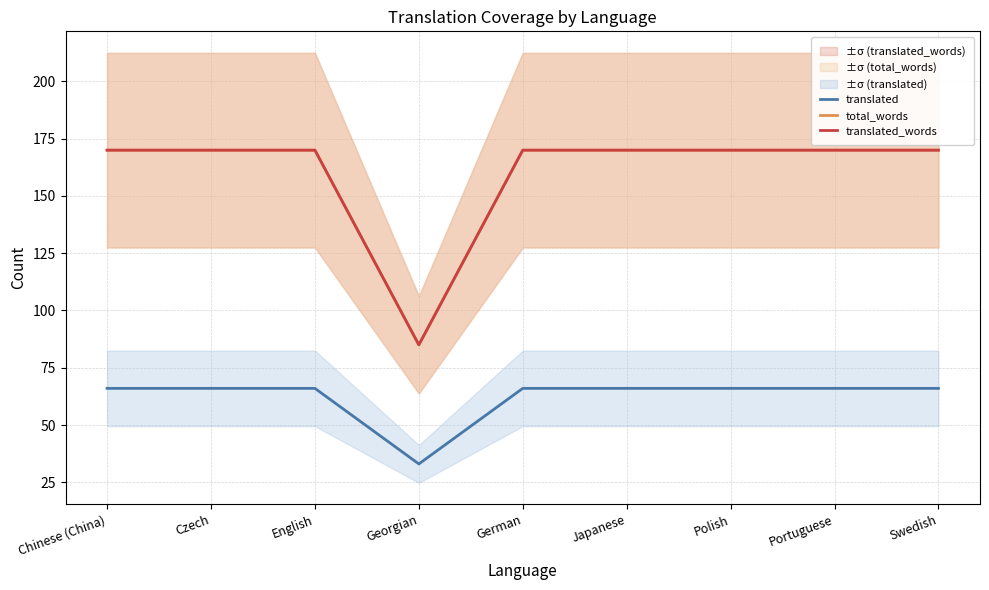

What is the maximum value shown in the chart?

170